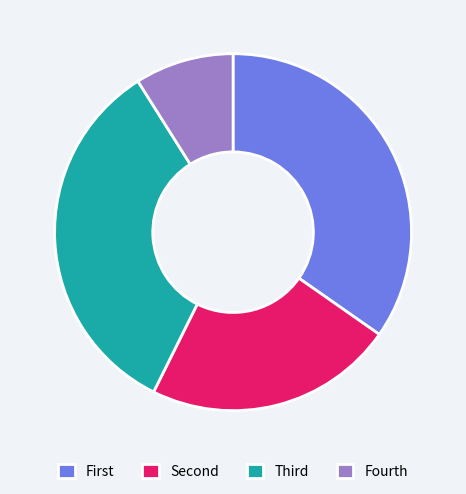

Is there a majority slice in this chart?

No